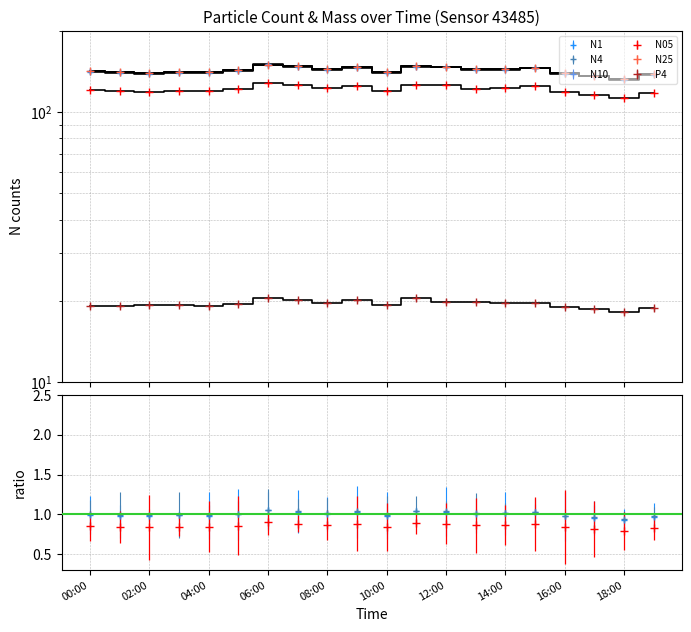

What is the smallest value displayed?

18.1